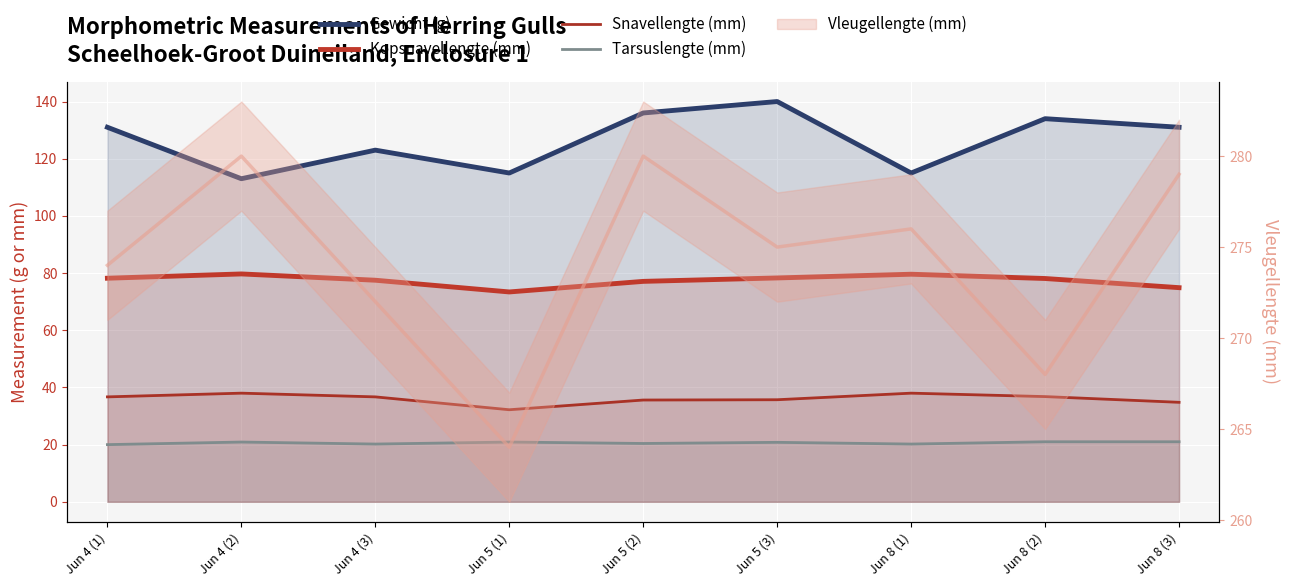

How many categories are shown in the chart?

9